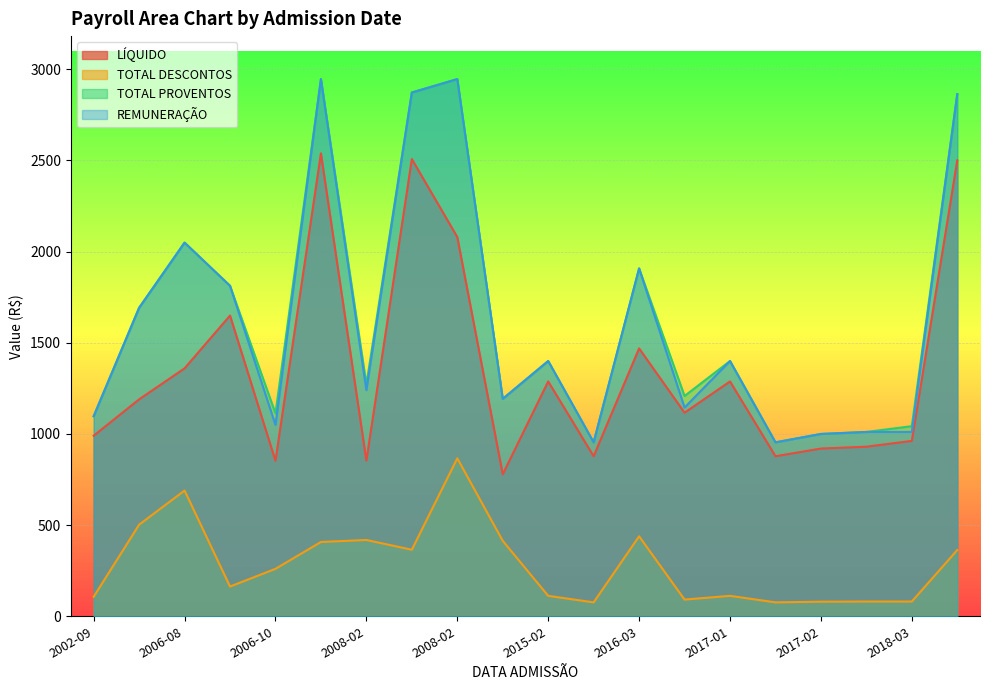

Is the value of TOTAL PROVENTOS at 2008-02-22 greater than the value of TOTAL DESCONTOS at 2006-10-02?

Yes